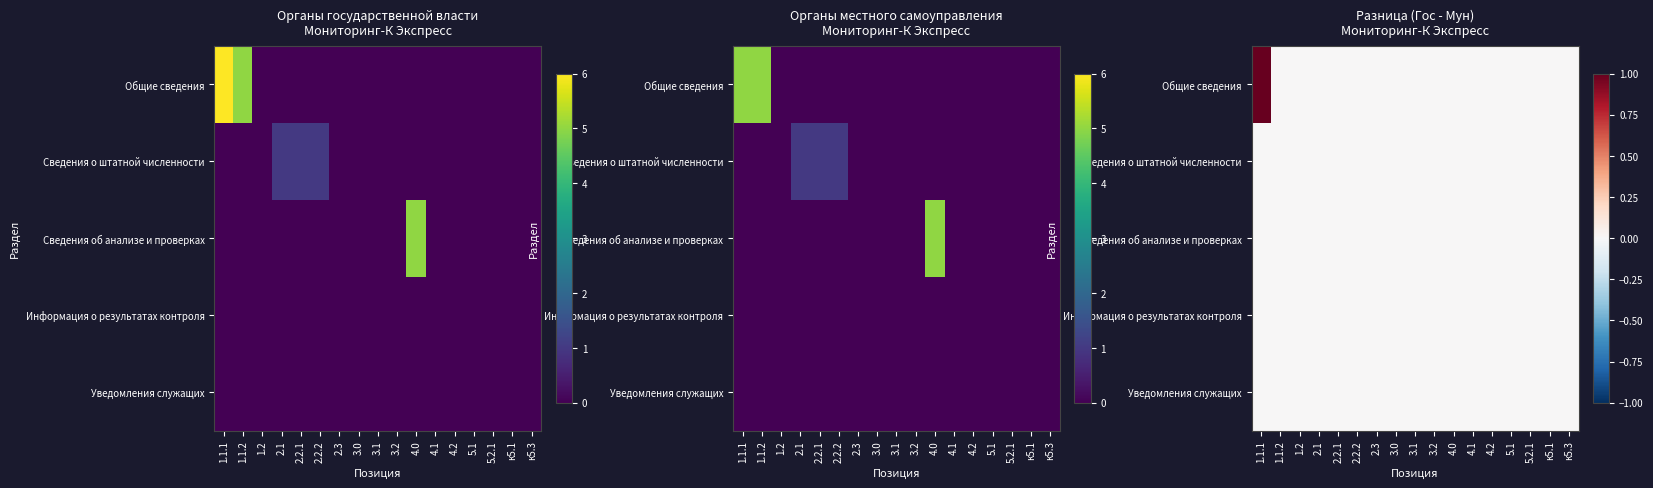

At which category is the sum across all series the highest?

1.1.1